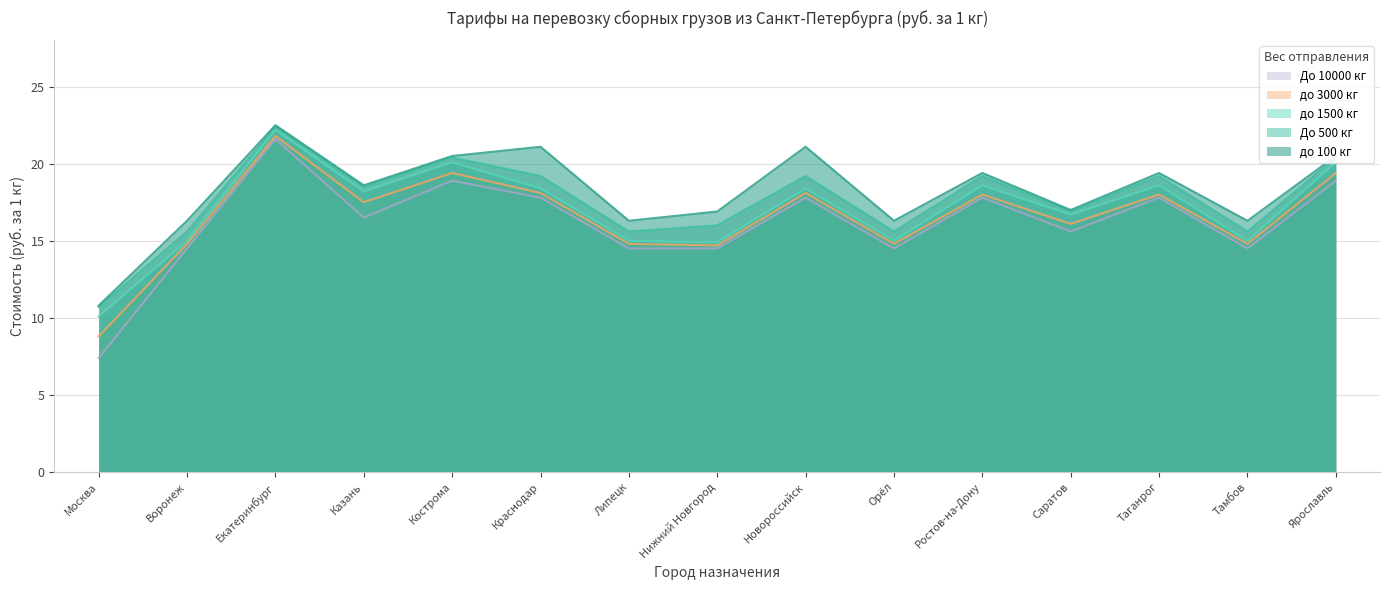

What is the difference between the maximum and minimum values in the до 100 кг series?

11.7